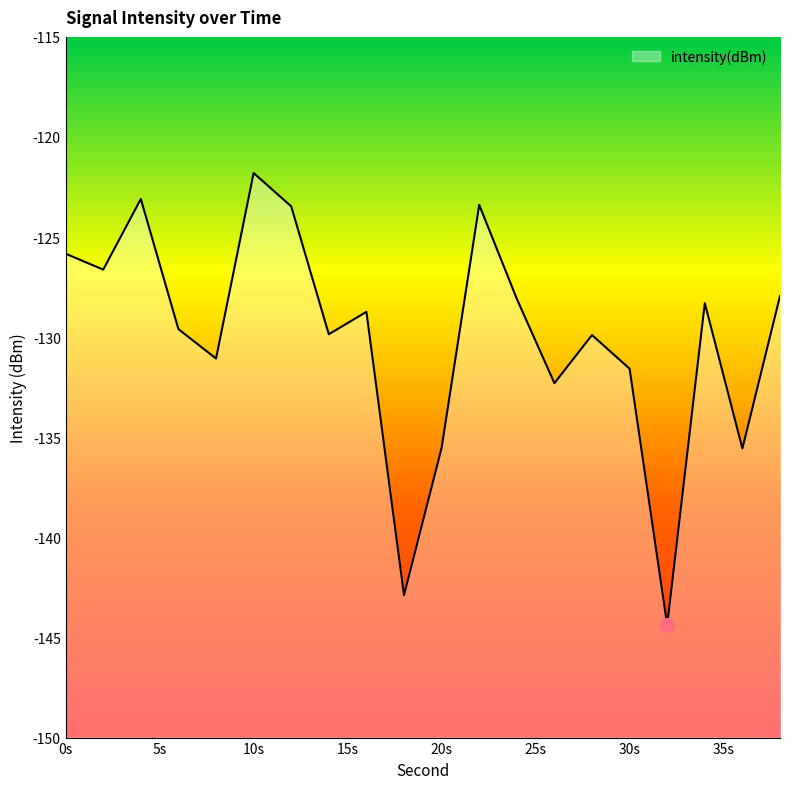

What is the difference between the maximum and minimum values?

22.6